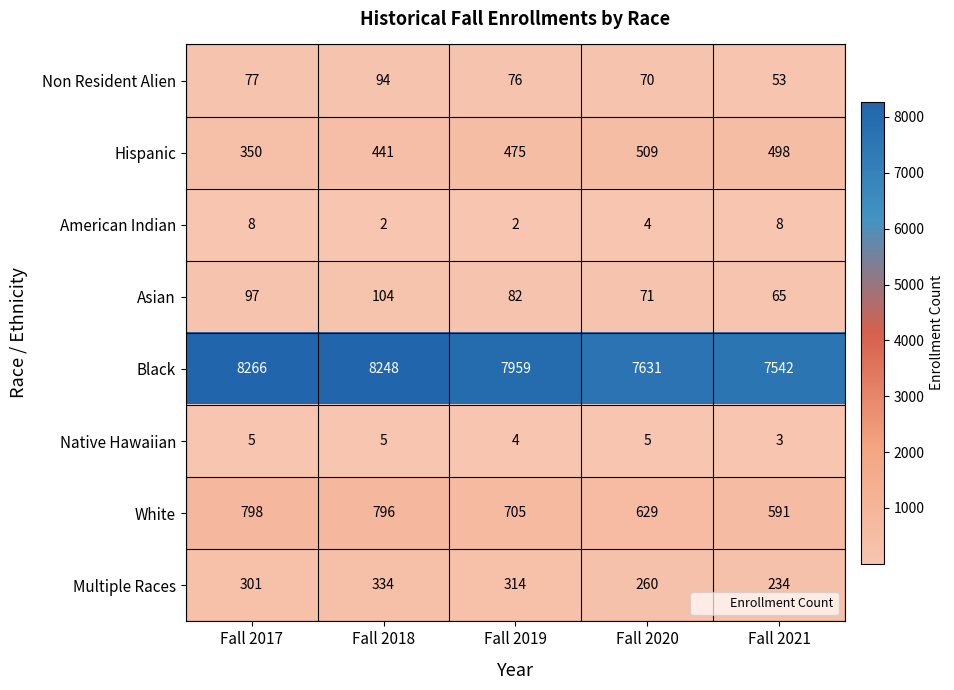

At how many categories does at least one series exceed 4787?

5